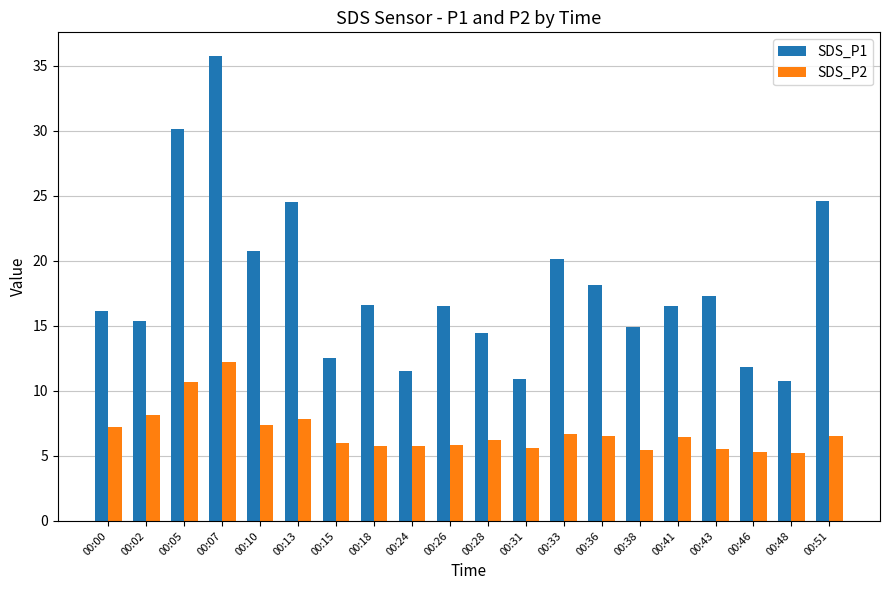

Which series has the widest spread of values?

SDS_P1